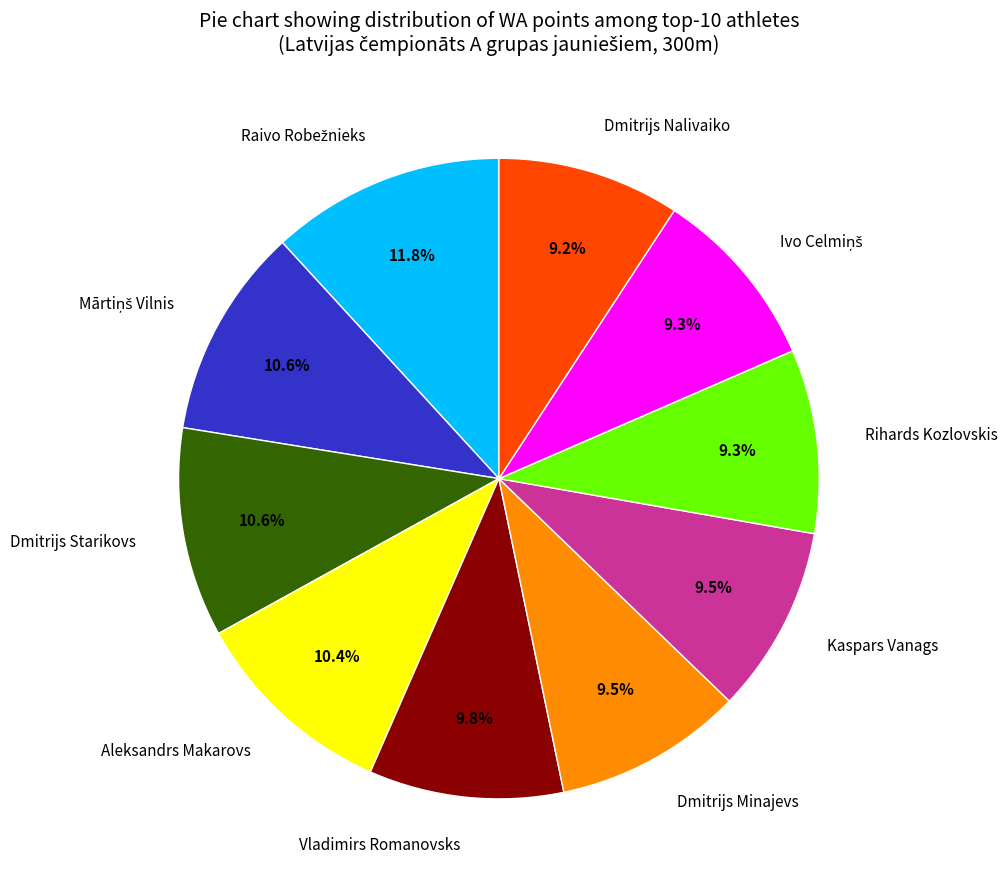

What portion of the pie excludes Aleksandrs Makarovs?

89.6%